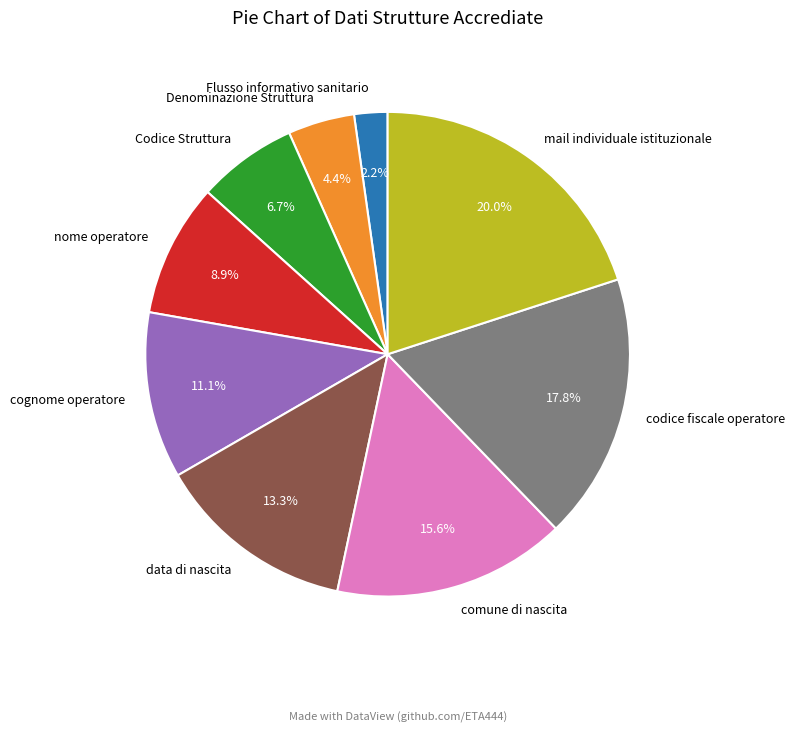

How many segments does this pie chart have?

9